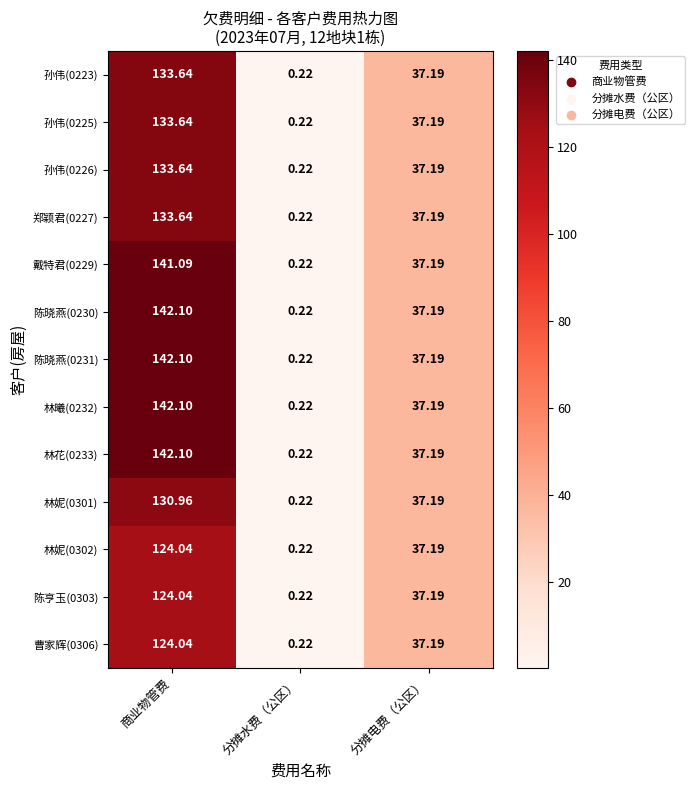

Is the value of 孙伟(0225) at 商业物管费 greater than the value of 戴特君(0229) at 分摊水费（公区）?

Yes